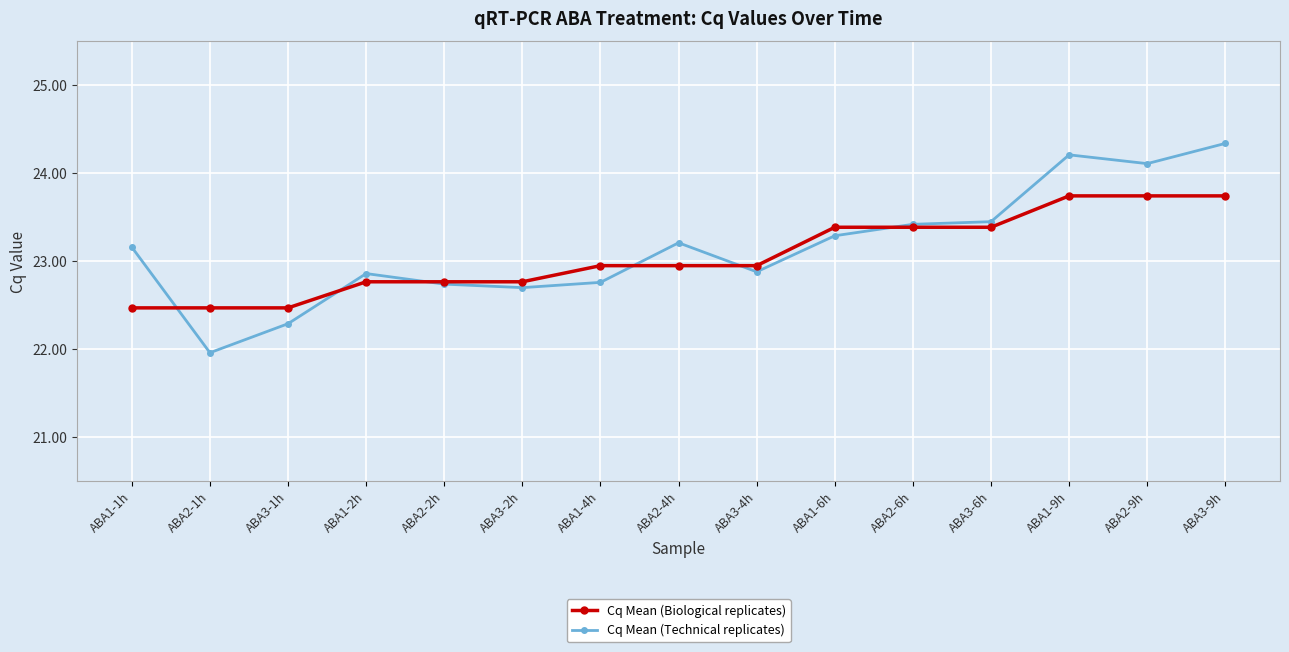

At how many categories does at least one series exceed 23?

8